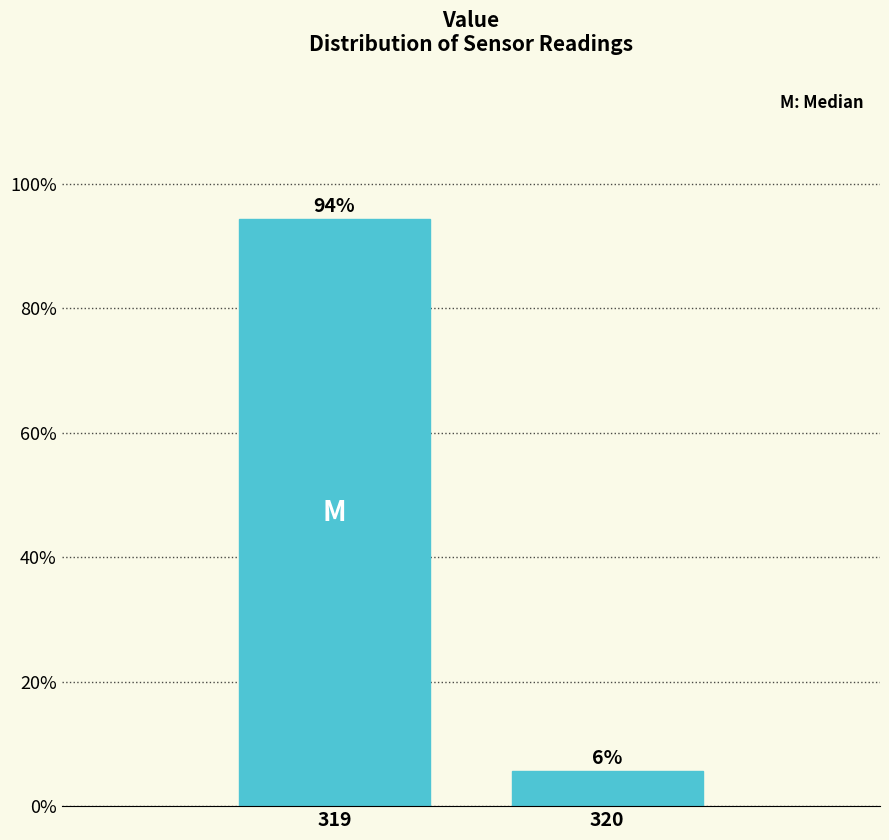

What is the value of the 2nd bar from the left?

5.6